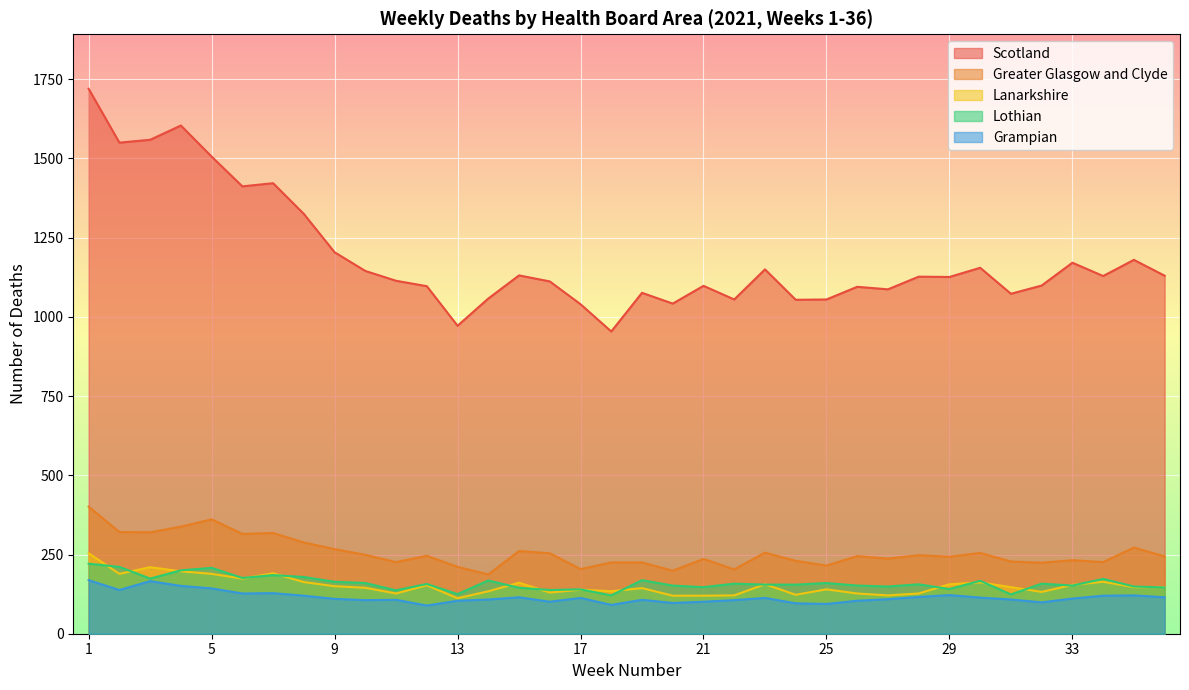

How many values in the Scotland series exceed 1127?

17